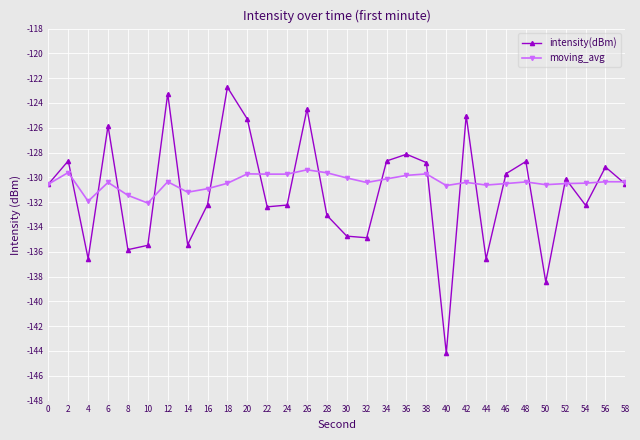

What is the average value of the moving_avg series?

-130.4